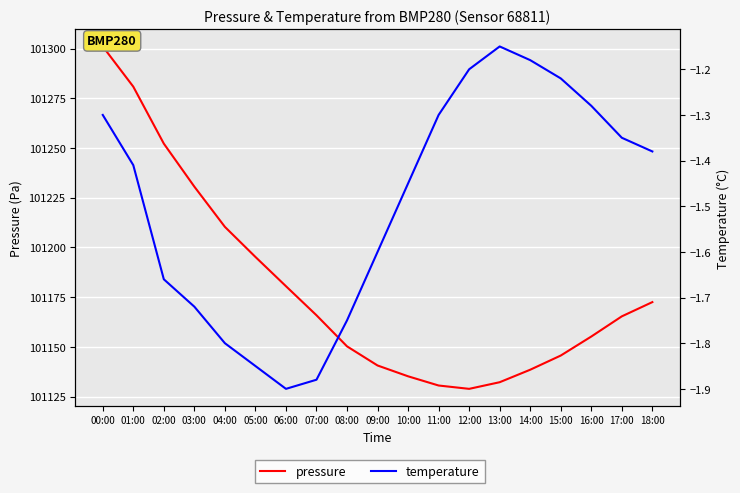

Is it true that temperature equals -1.0 at 05:00?

False